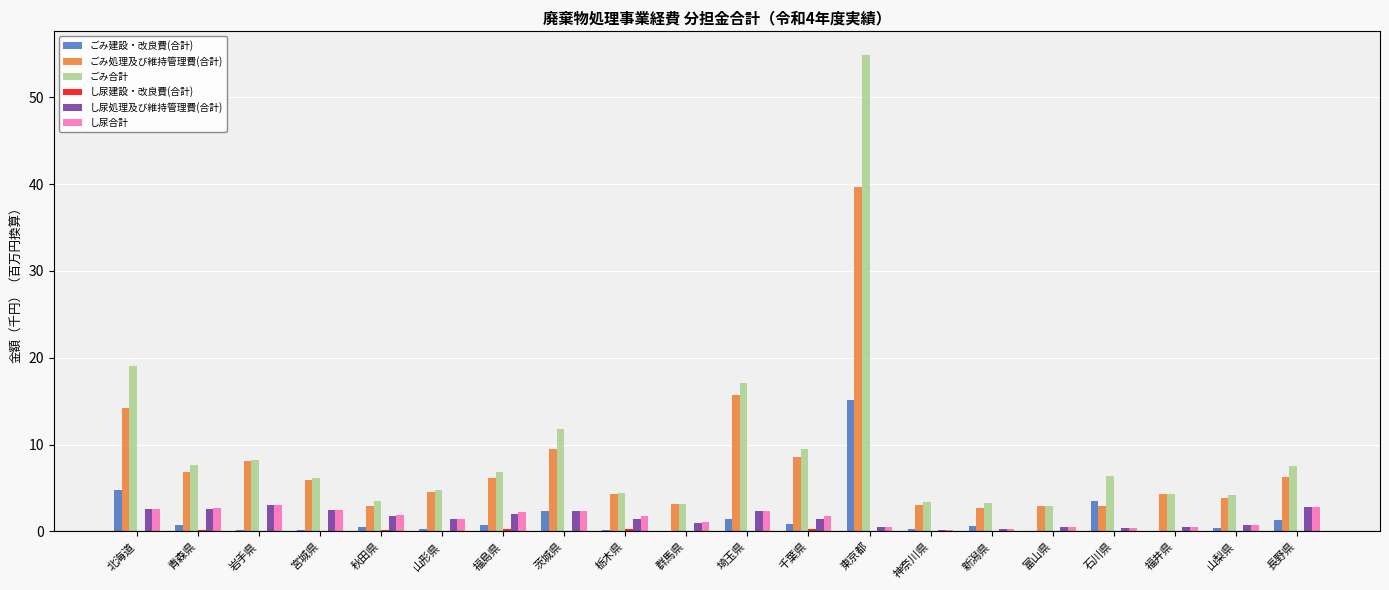

What is the sum of all し尿合計 values?

31.5